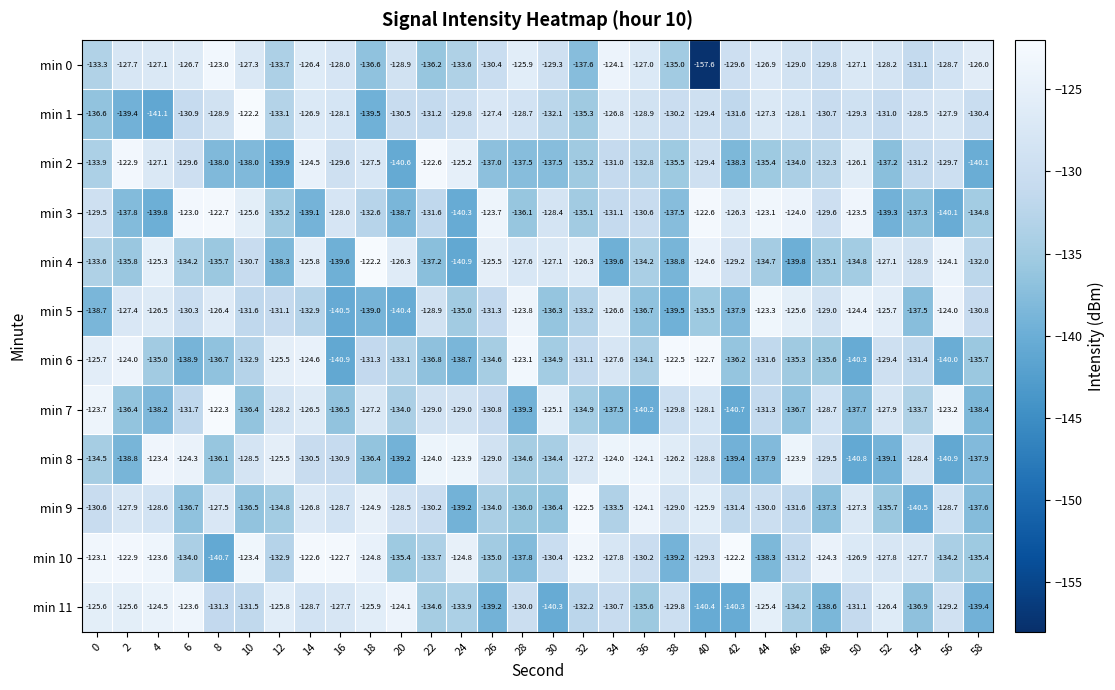

What is the difference between the maximum and minimum values in the min 9 series?

18.0